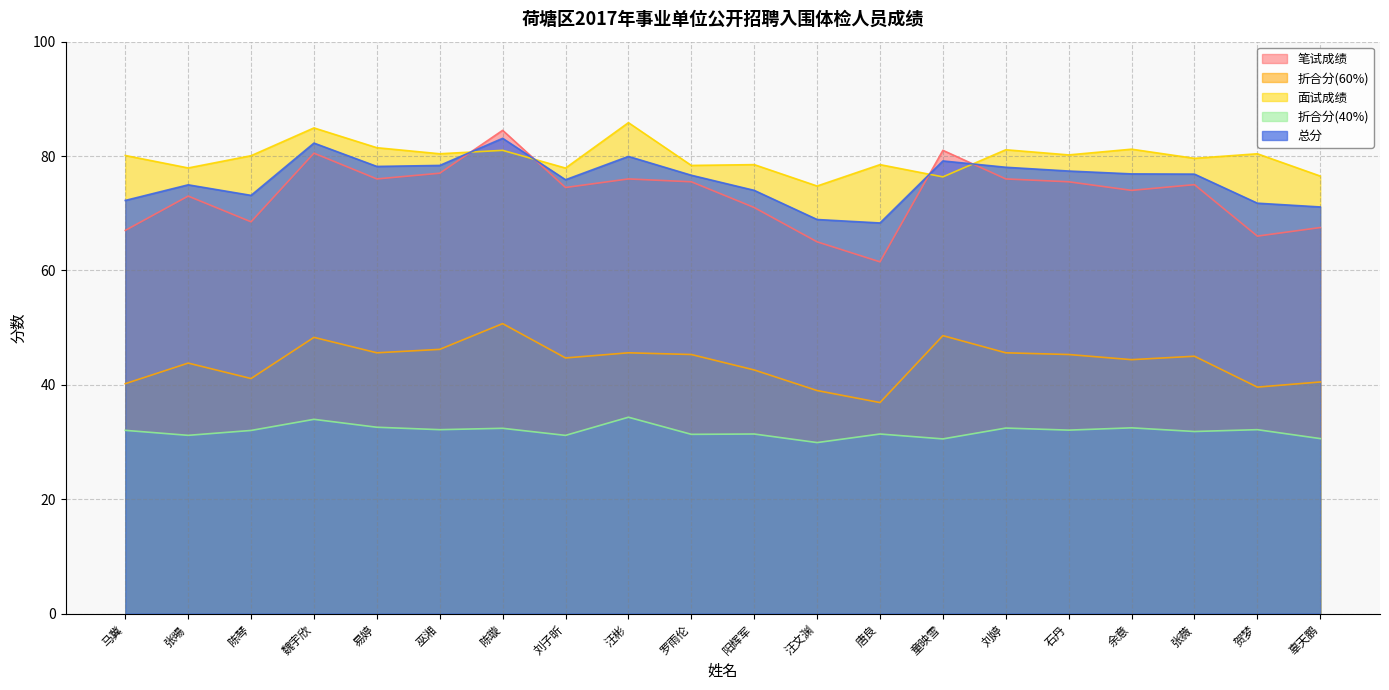

What is the minimum value shown in the chart?

29.9